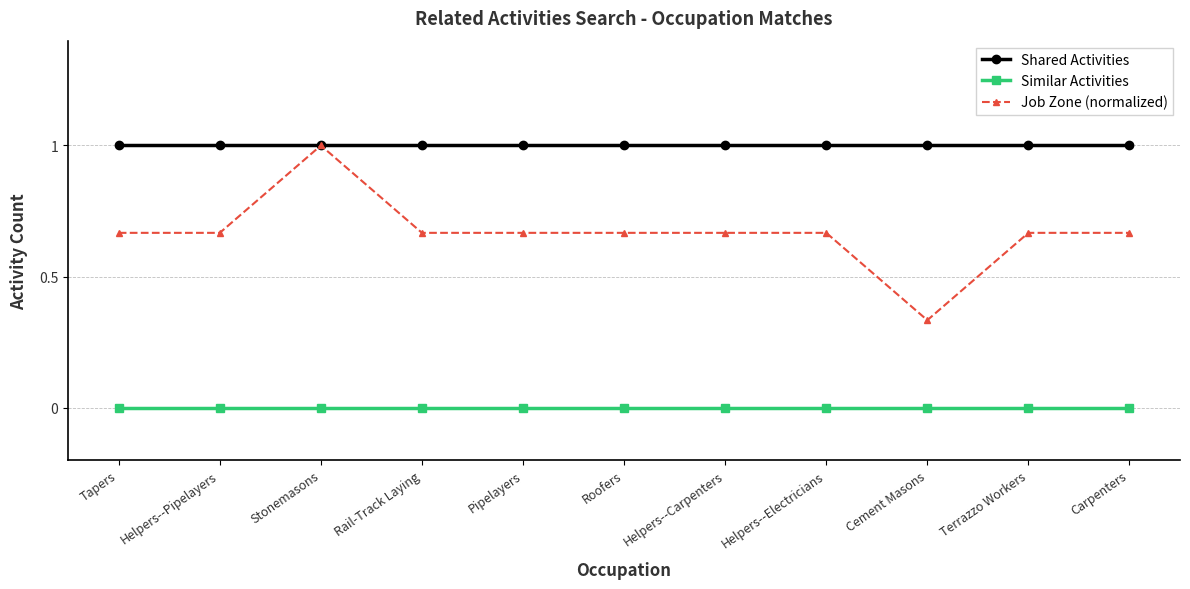

What position from the right is Pipelayers?

7